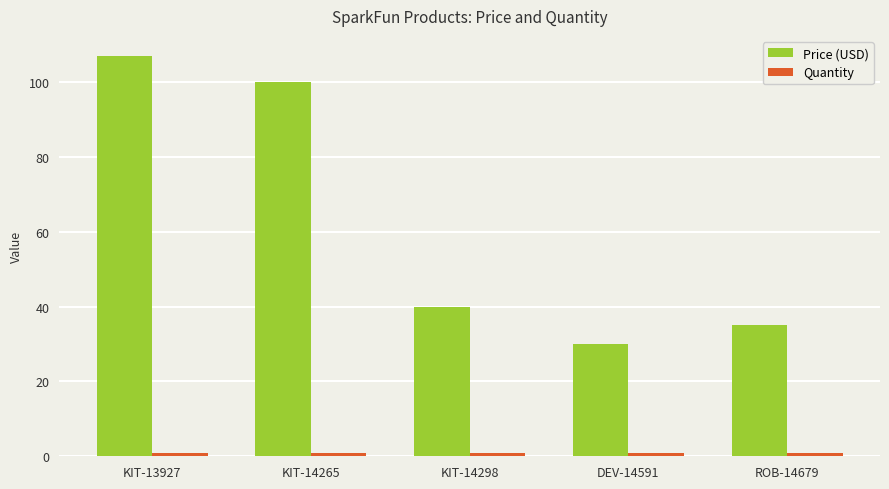

Which series has the largest total across all categories?

Price (USD)